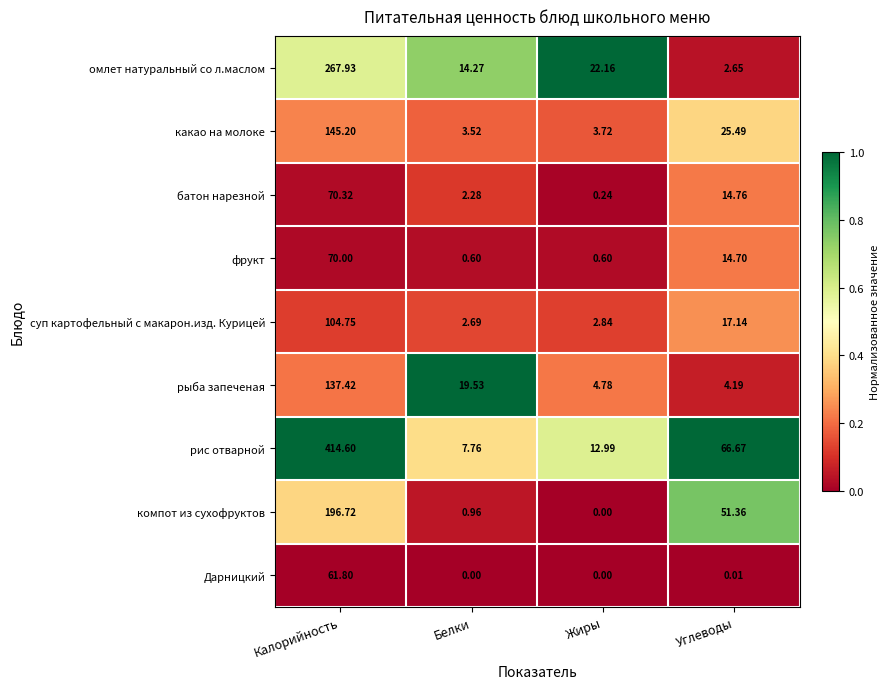

At which label does компот из сухофруктов first exceed 51?

Калорийность